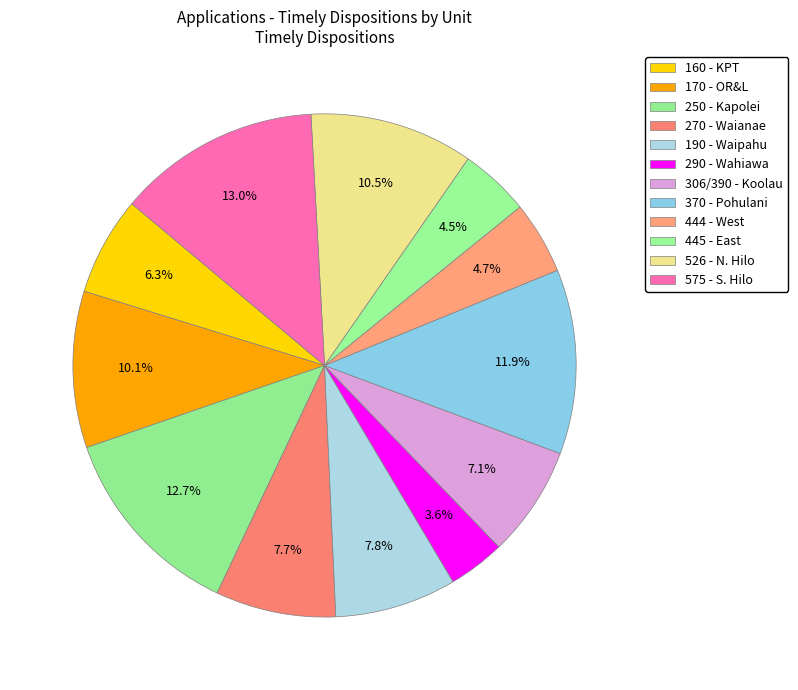

To the nearest percent, what is the difference between the 190 - Waipahu and 445 - East slice percentages?

3%